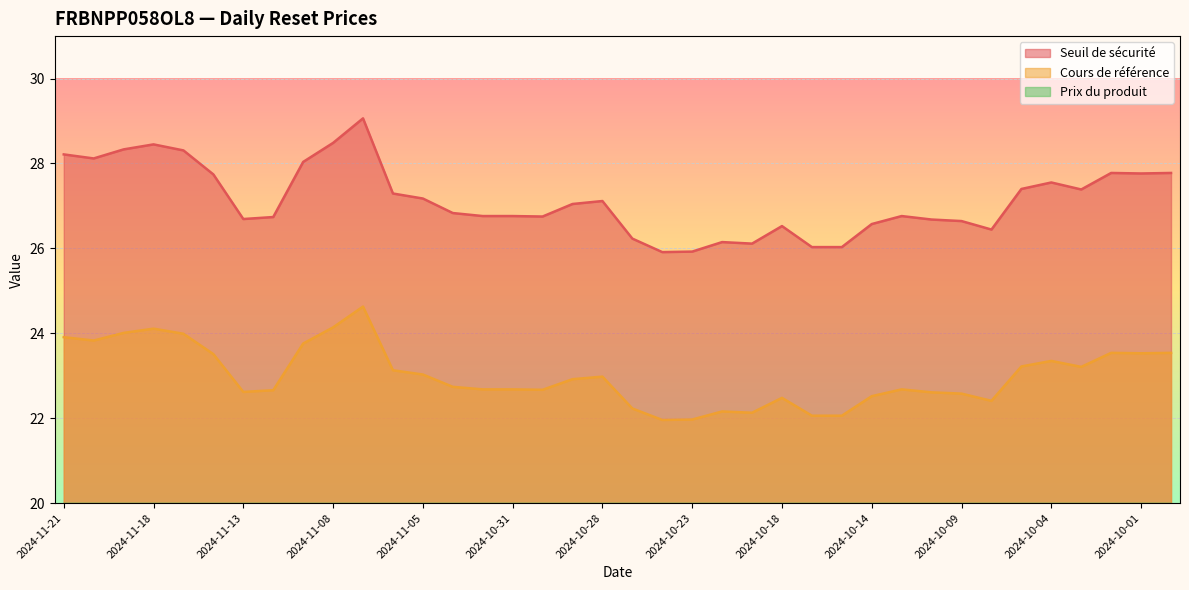

The value of Seuil de sécurité at 2024-11-20 is 28.1. True or false?

True